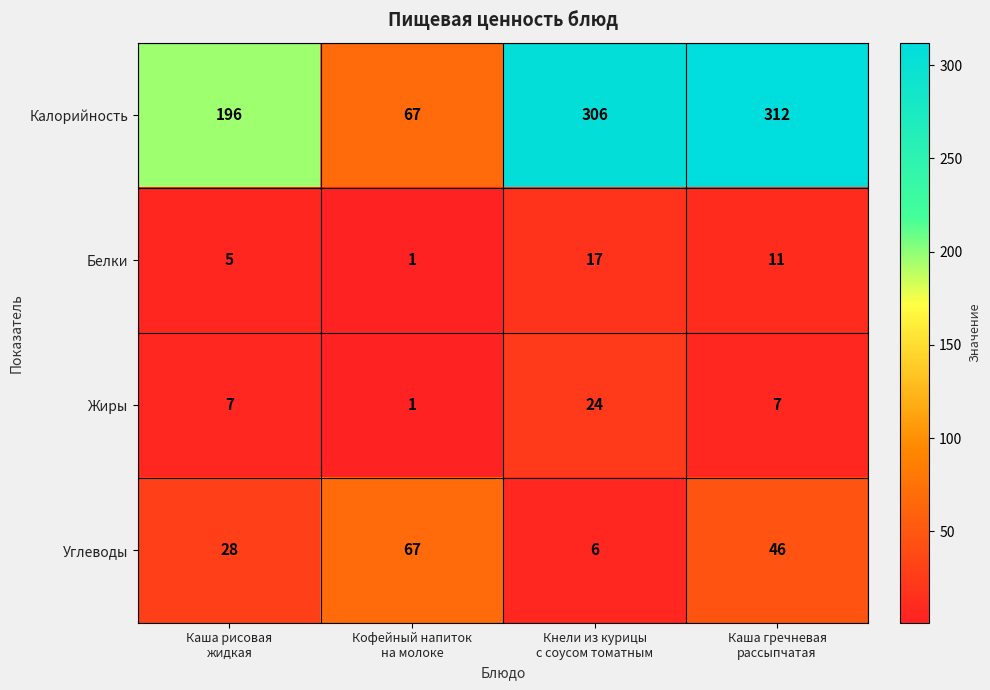

Which category has the lowest value across all series?

Кофейный напиток
на молоке